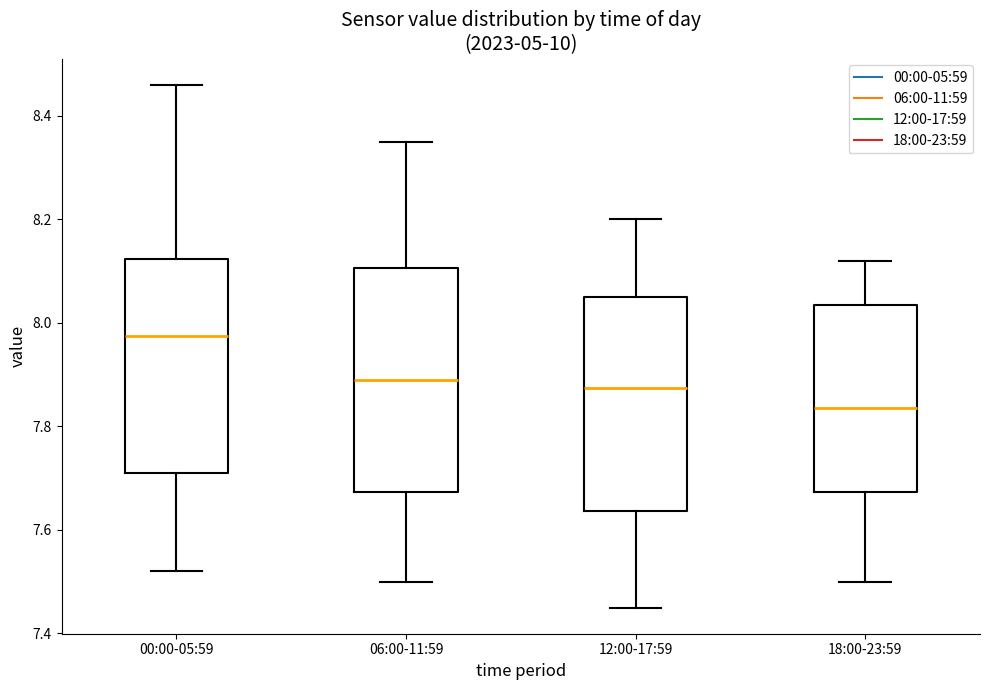

Reading left to right, transcribe this box plot: for each box, give where its median line is, the range the box spans, and where its two whiskers end, as read against the y-axis. The values are not printed on the chart, so give them approximately, as read against the axis.

00:00-05:59: median 7.98, box 7.72 to 8.12, whiskers 7.52 to 8.46
06:00-11:59: median 7.90, box 7.68 to 8.10, whiskers 7.50 to 8.36
12:00-17:59: median 7.88, box 7.64 to 8.06, whiskers 7.46 to 8.20
18:00-23:59: median 7.84, box 7.68 to 8.04, whiskers 7.50 to 8.12